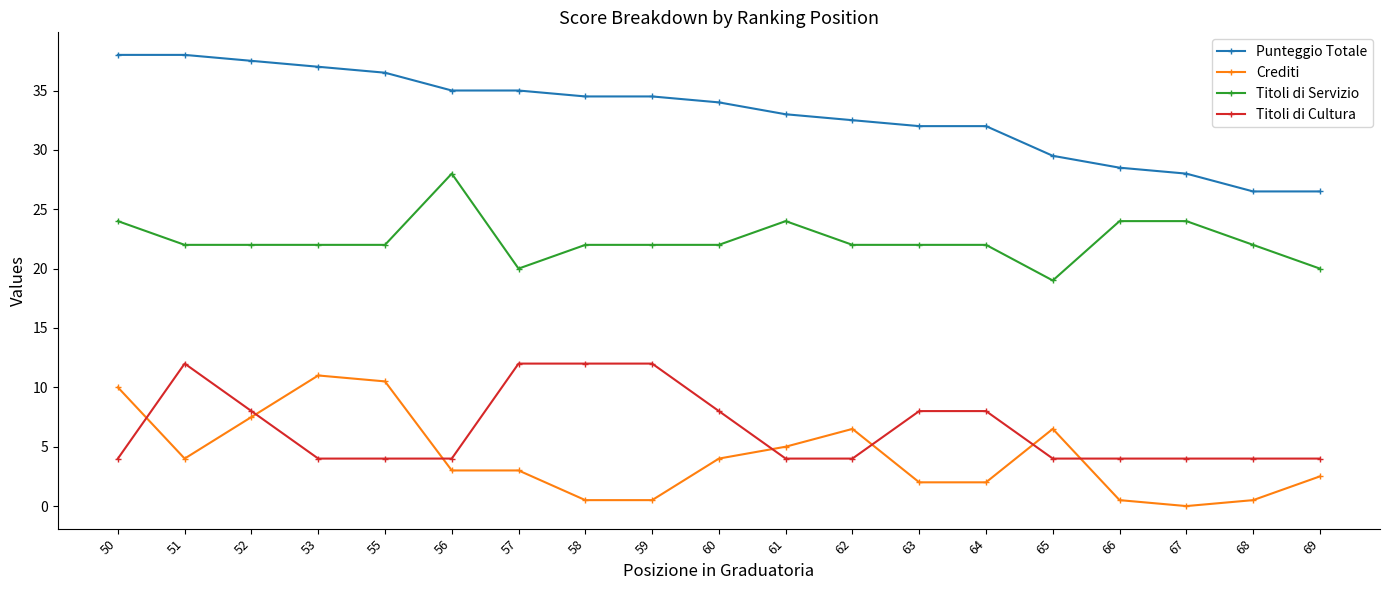

Count the Titoli di Servizio values in the range 22 to 24.

15